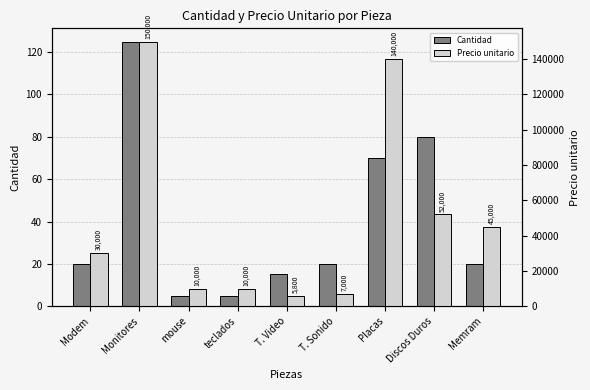

The value of Precio unitario at Placas is 140000. True or false?

True